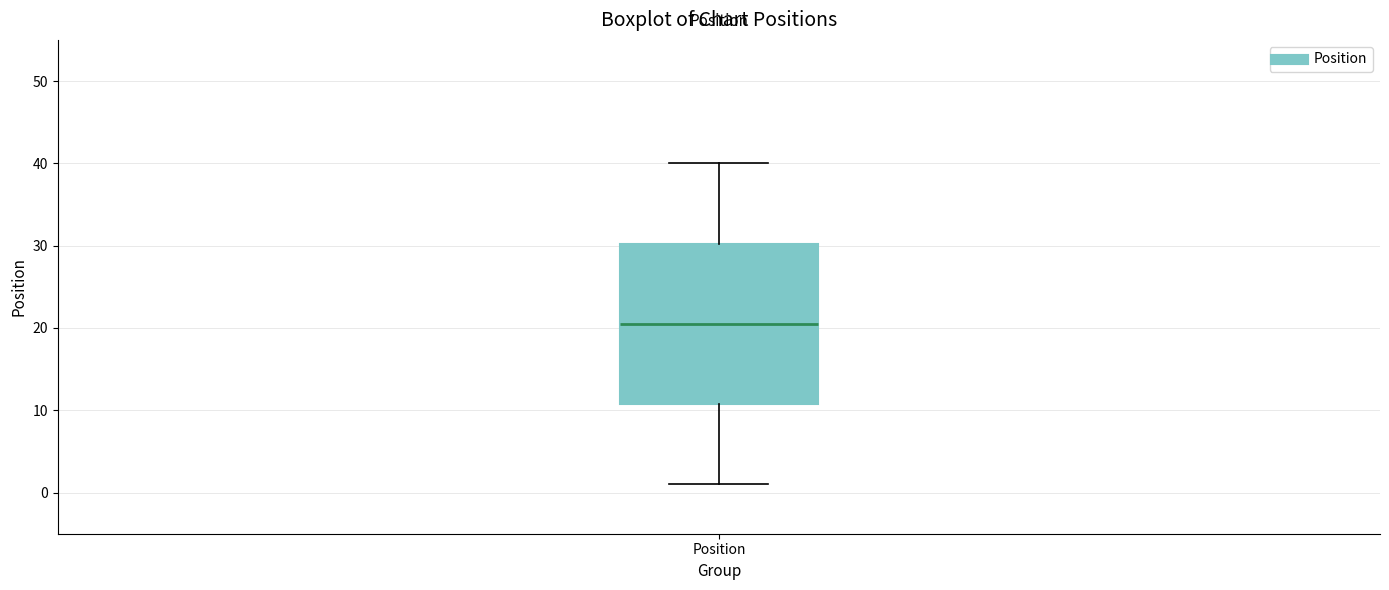

Transcribe this box plot: give where the median line is, the range the box spans, and where the two whiskers end, as read against the y-axis. The values are not printed on the chart, so give them approximately, as read against the axis.

median 21, box 11 to 30, whiskers 1 to 40